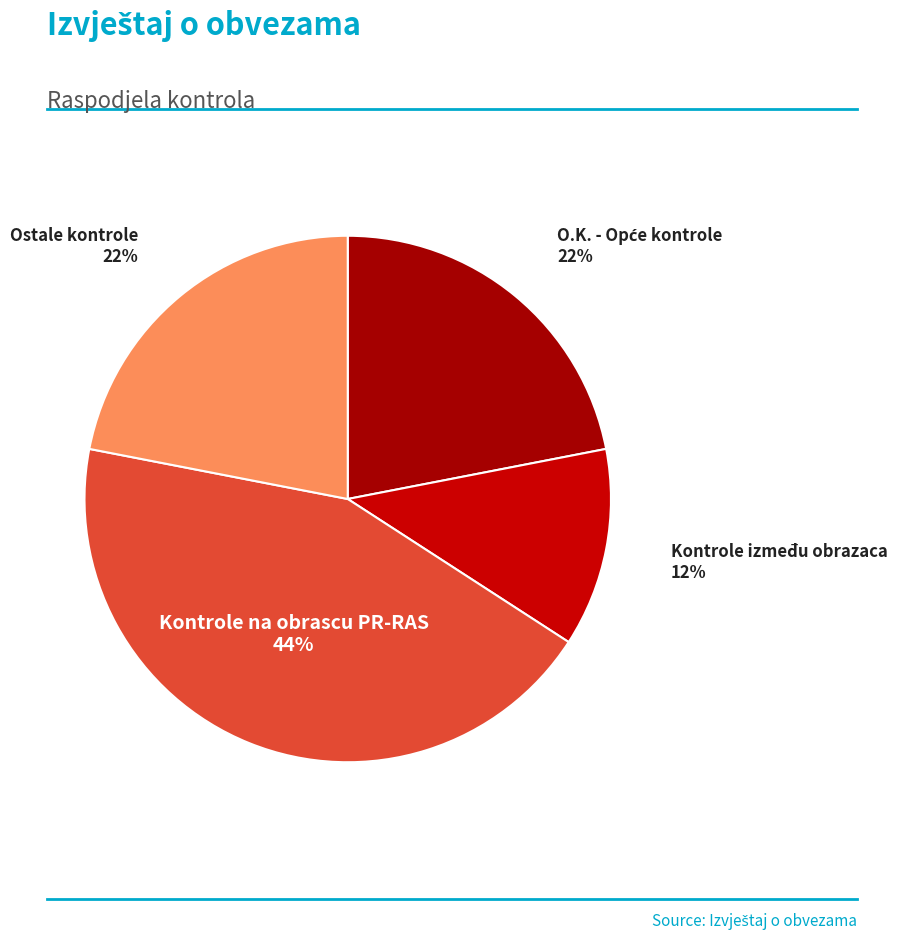

To the nearest percent, what portion does Ostale kontrole represent?

22%